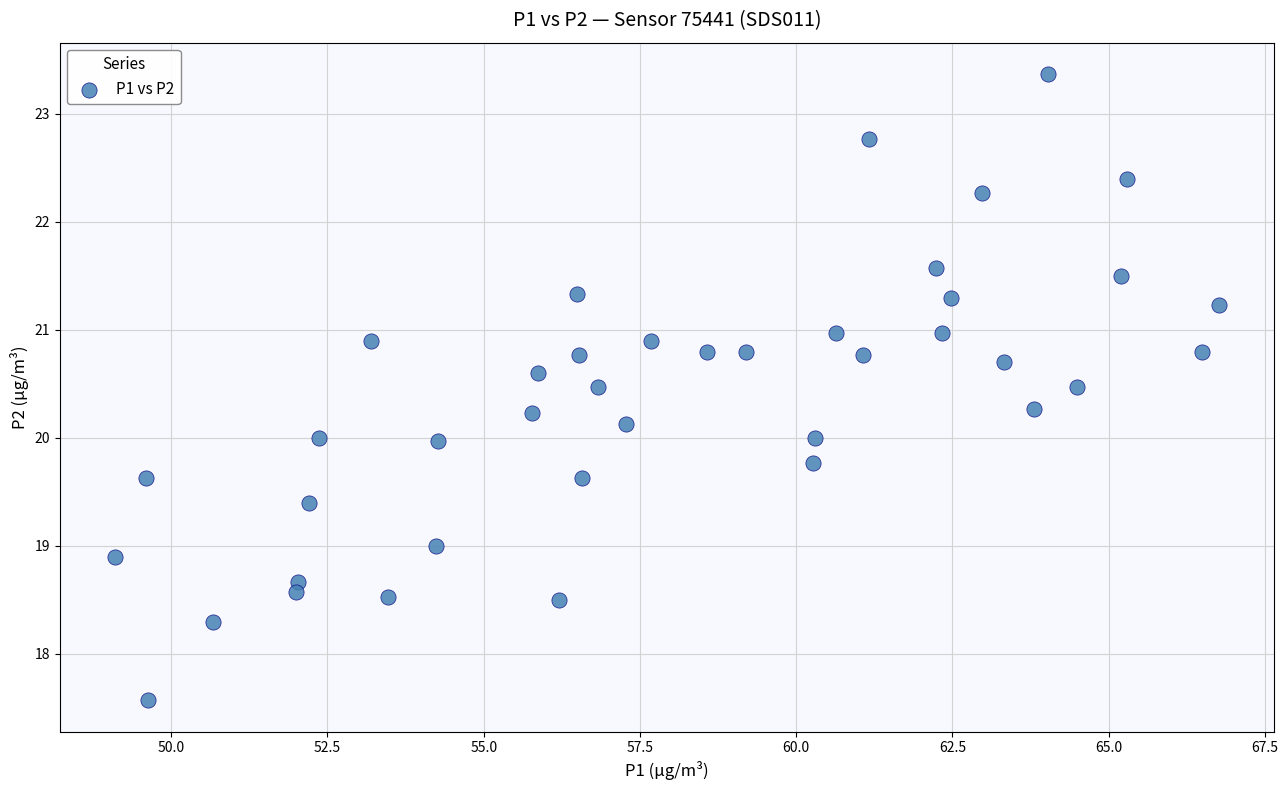

What is the range of Y values (max minus min)?

5.8